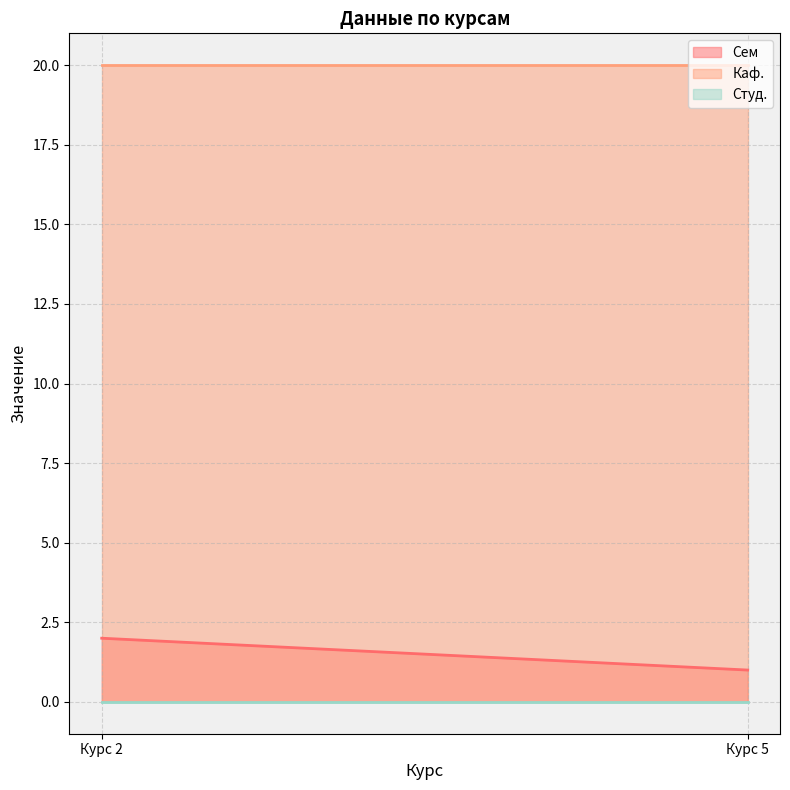

Which series changed the most between Курс 2 and Курс 5?

Сем